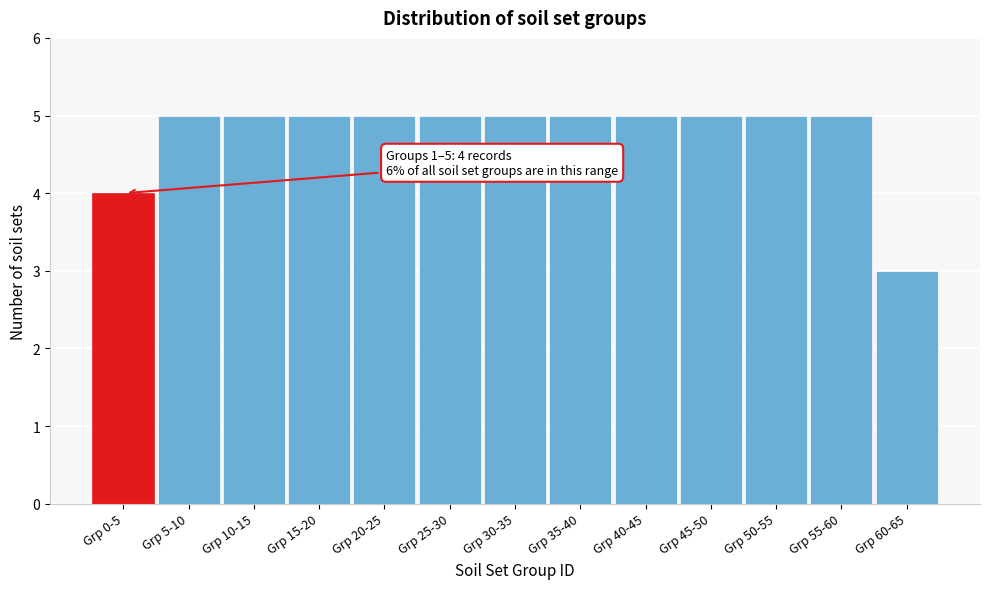

Reading left to right, transcribe all the data shown in this chart.

4	5	5	5	5	5	5	5	5	5	5	5	3